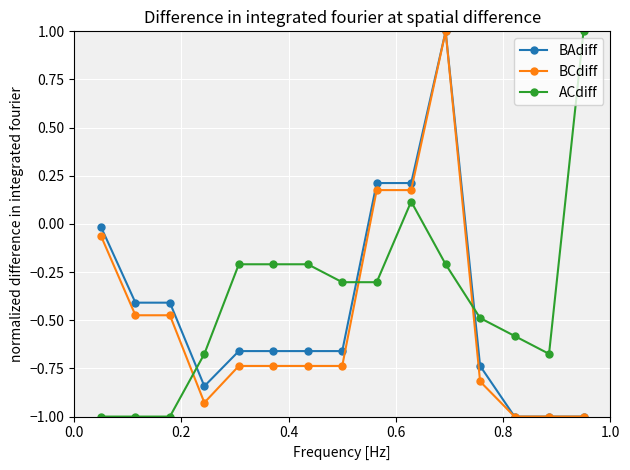

What is the maximum value for BCdiff?

1.0